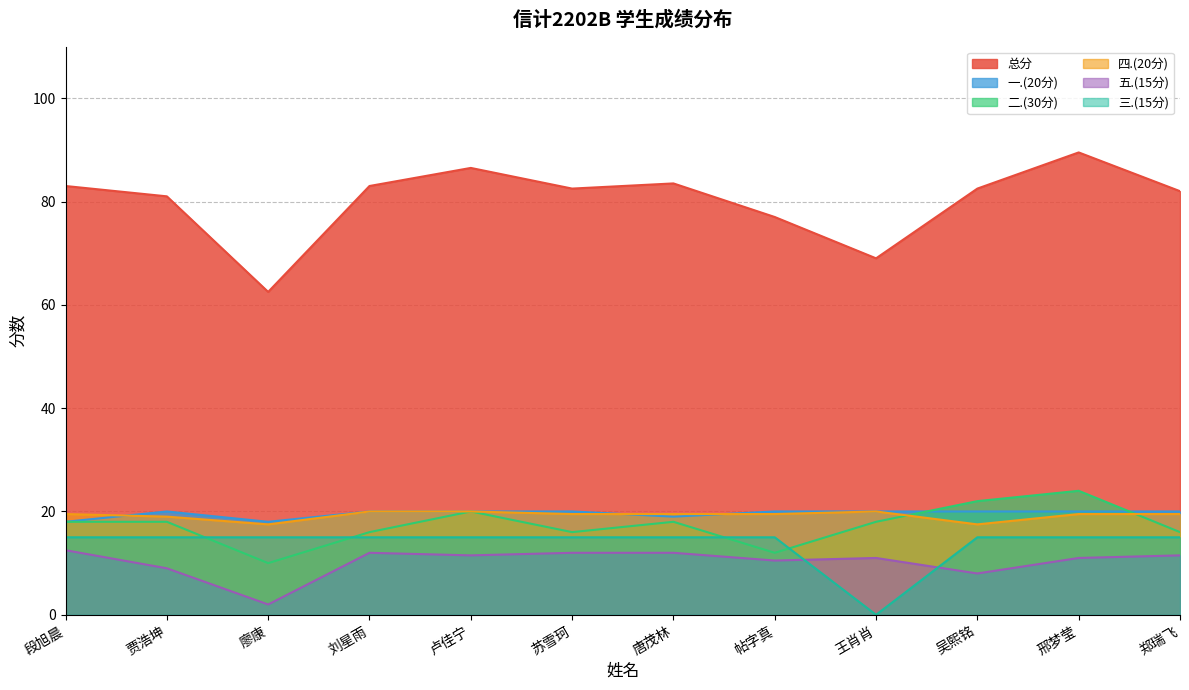

At which category does 总分 reach its first local valley?

廖康